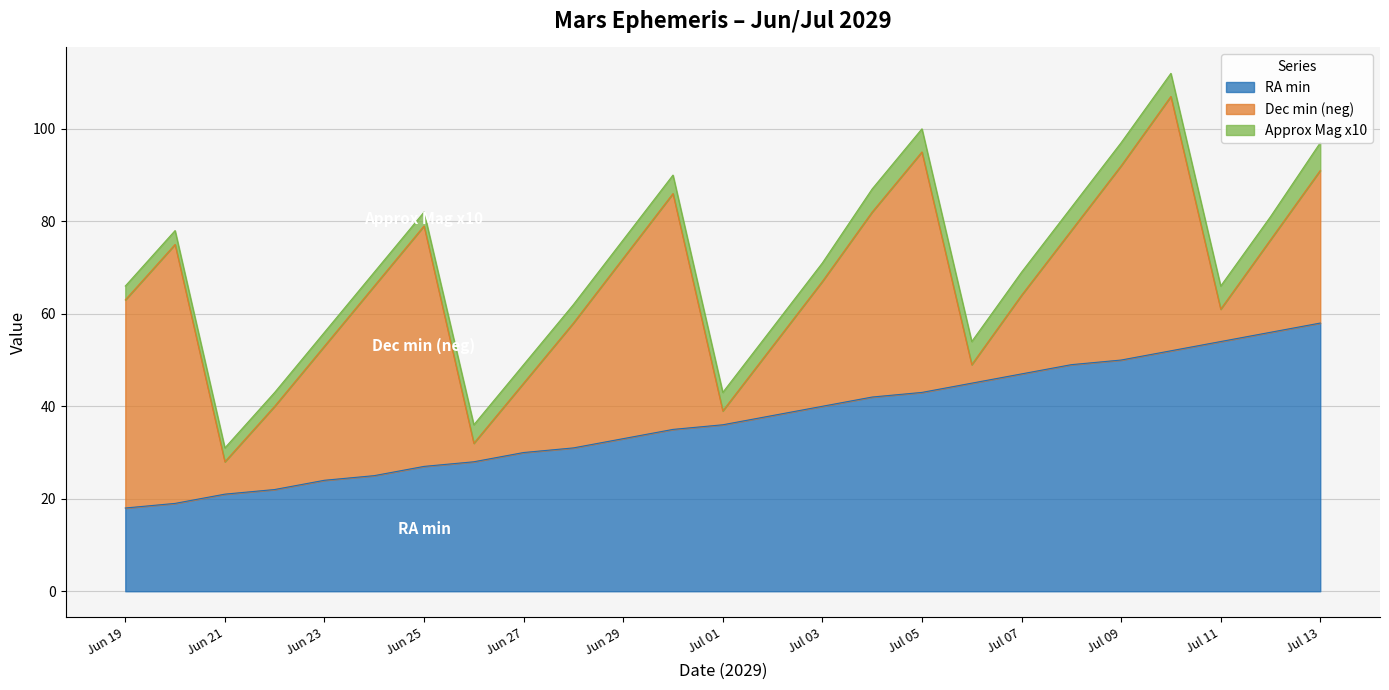

Reading left to right, extract all data points from this chart.

RA min: 18	19	21	22	24	25	27	28	30	31	33	35	36	38	40	42	43	45	47	49	50	52	54	56	58
Dec min (neg): 45	56	7	18	29	41	52	4	15	27	39	51	3	15	27	40	52	4	17	29	42	55	7	20	33
Approx Mag x10: 3	3	3	3	3	3	3	4	4	4	4	4	4	4	4	5	5	5	5	5	5	5	5	5	6